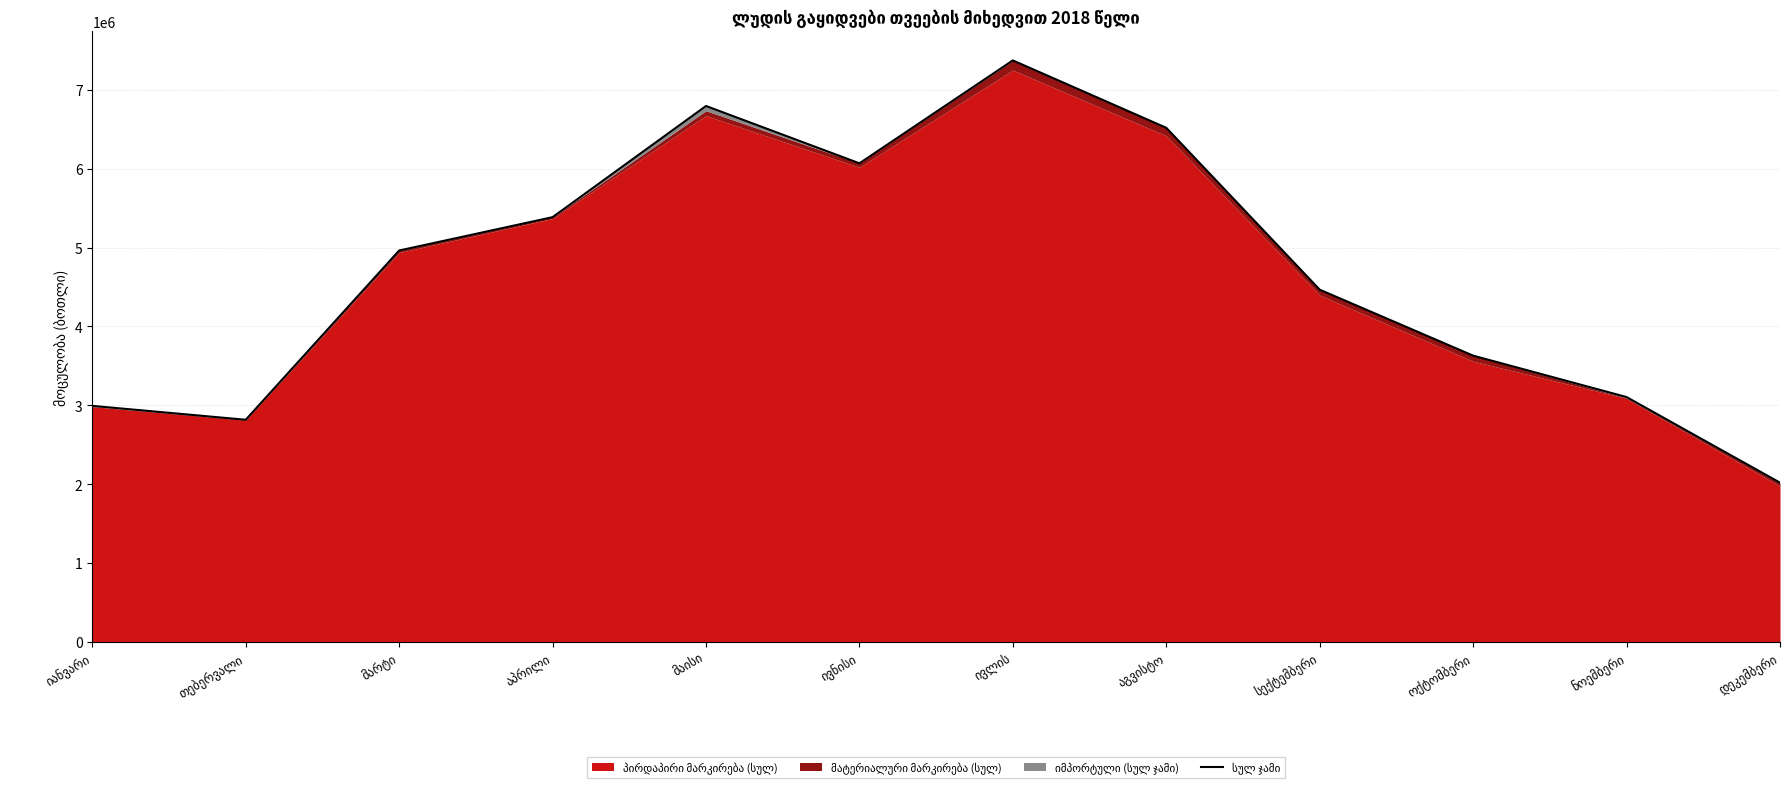

What is the sum of all values?

56138311